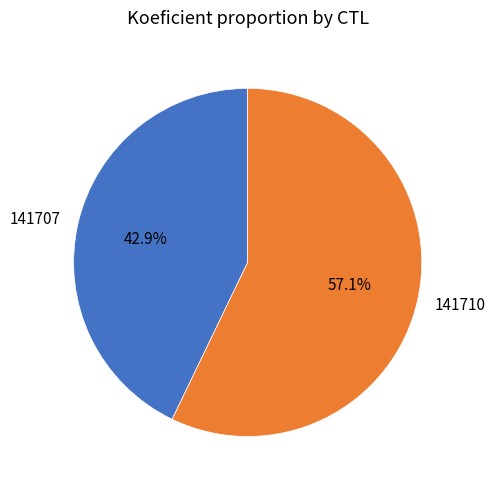

How many slices are in this pie chart?

2